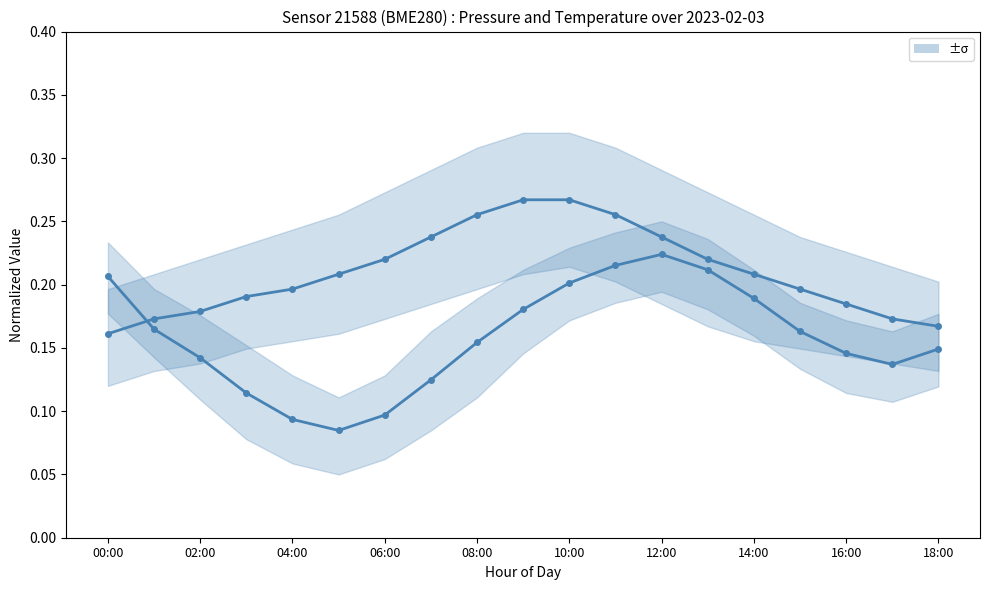

Reading right to left, what are all the values shown in this chart?

pressure mean: 0.1	0.1	0.1	0.2	0.2	0.2	0.2	0.2	0.2	0.2	0.2	0.1	0.1	0.1	0.1	0.1	0.1	0.2	0.2
temperature mean: 0.2	0.2	0.2	0.2	0.2	0.2	0.2	0.3	0.3	0.3	0.3	0.2	0.2	0.2	0.2	0.2	0.2	0.2	0.2